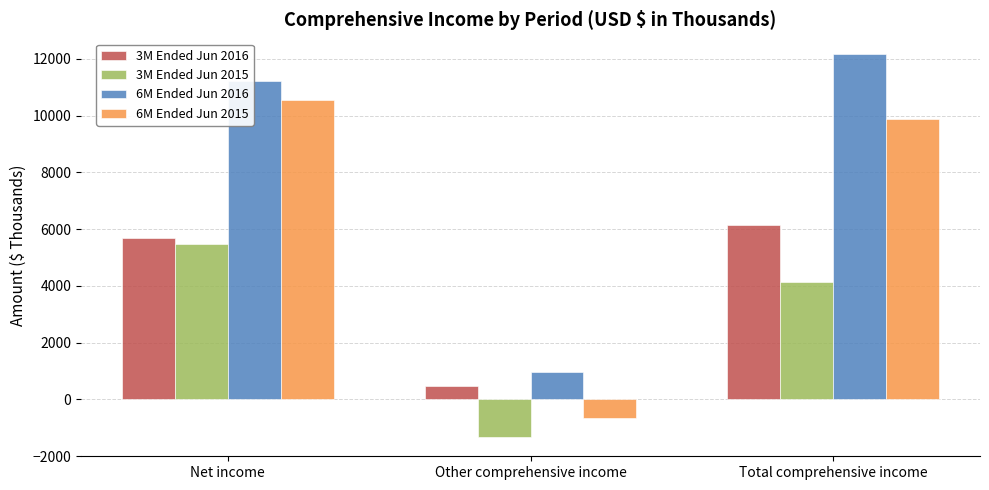

At which label does 3M Ended Jun 2015 first exceed 4146?

Net income